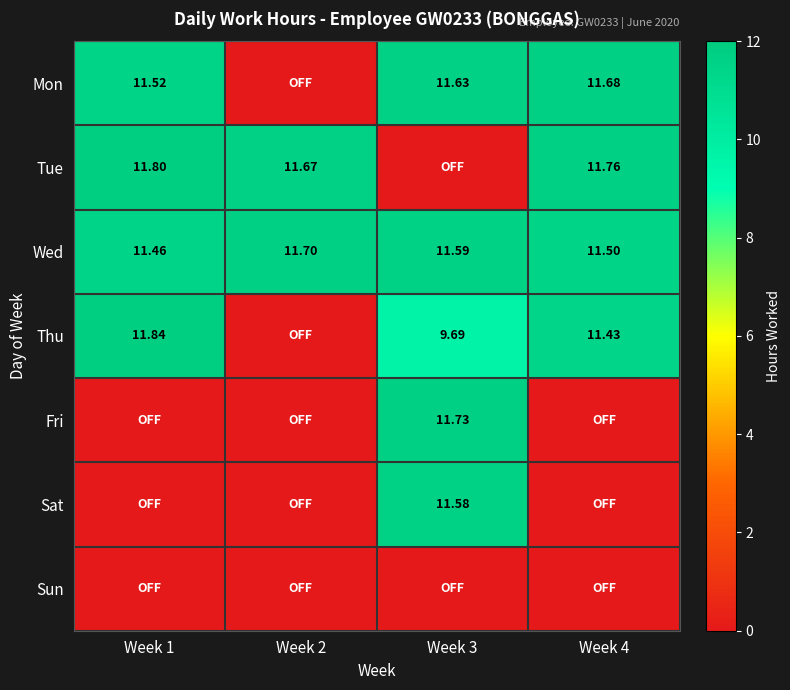

What is the sum of the Tue values at Week 1 and Week 2?

23.5